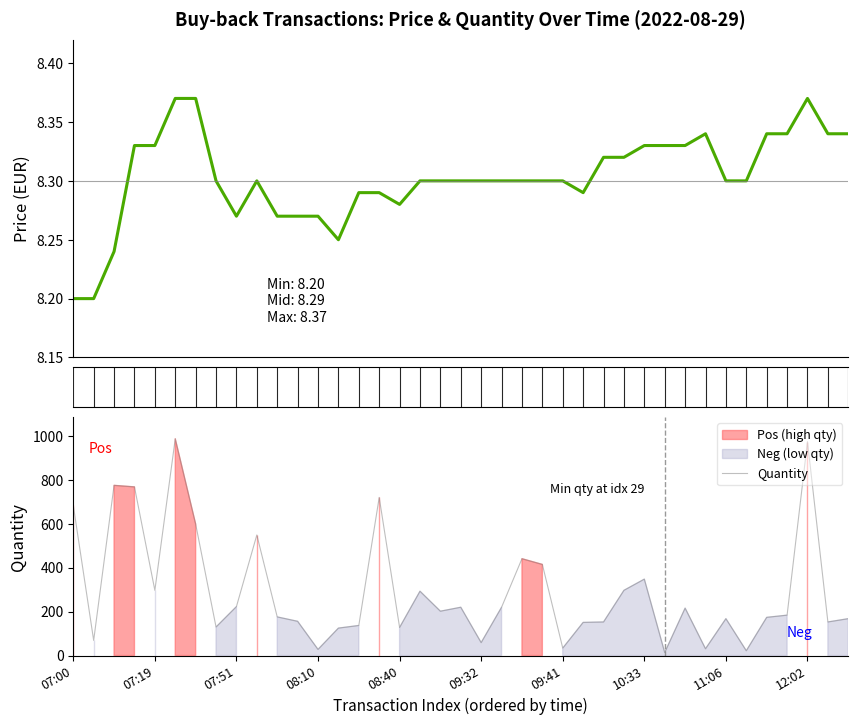

Rank the series by their maximum value, from lowest to highest.

Price (EUR), Quantity